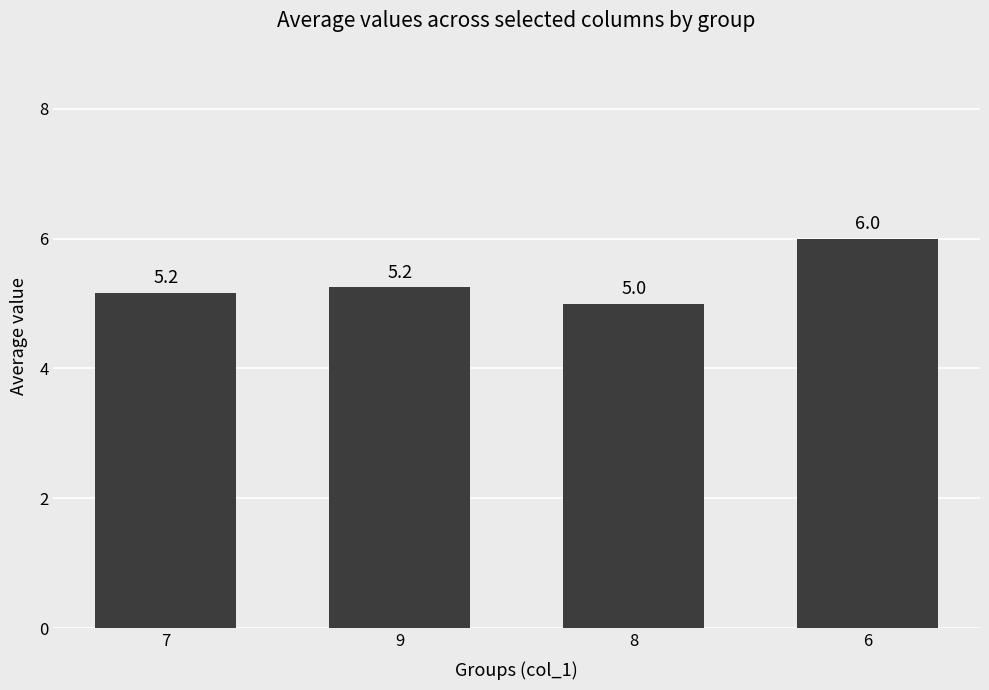

Between 8 and 7, which is larger?

7